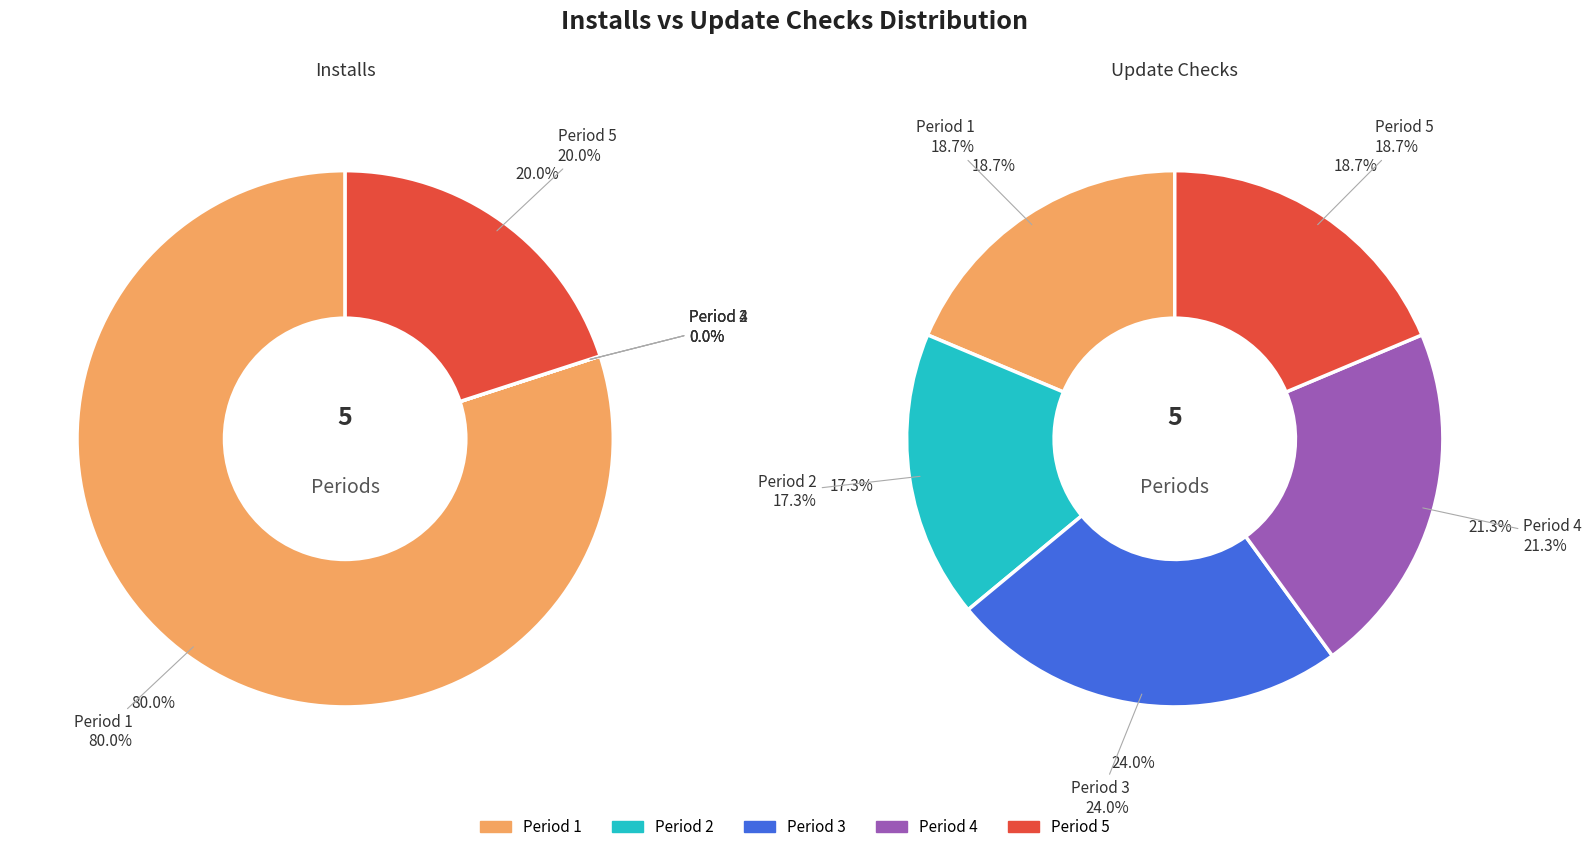

To the nearest percent, what is the difference between the 19 and 35 slice percentages?

20%